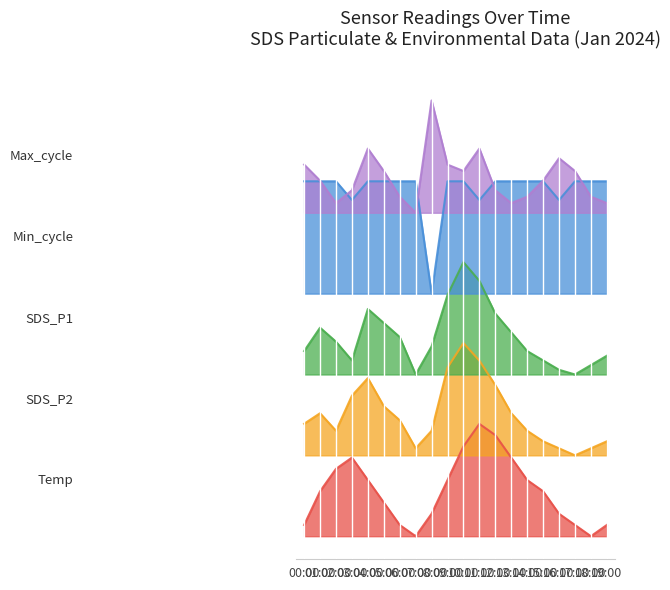

Which category has the highest value across all series?

08:00